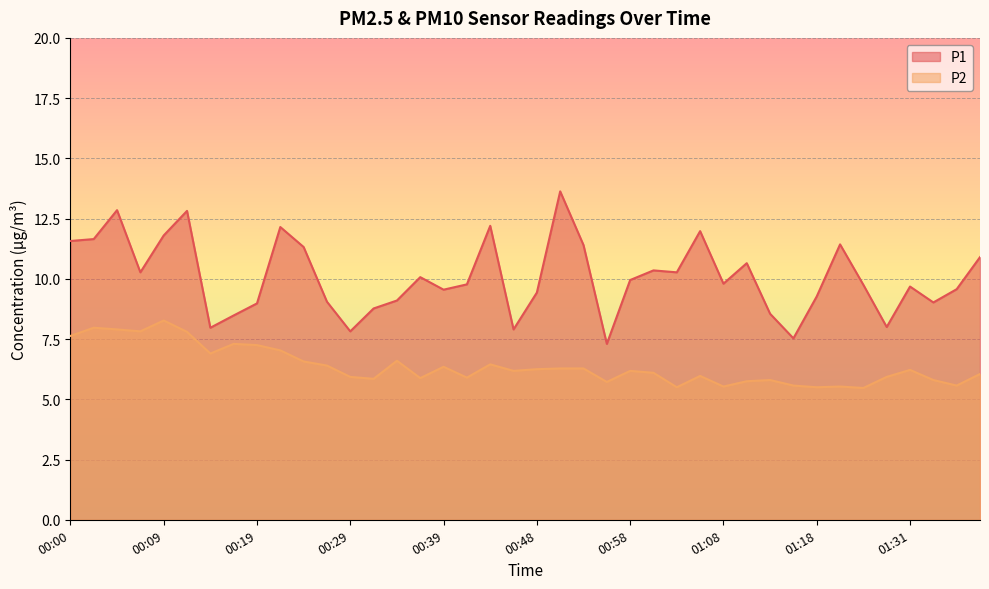

Which series has the largest total across all categories?

P1